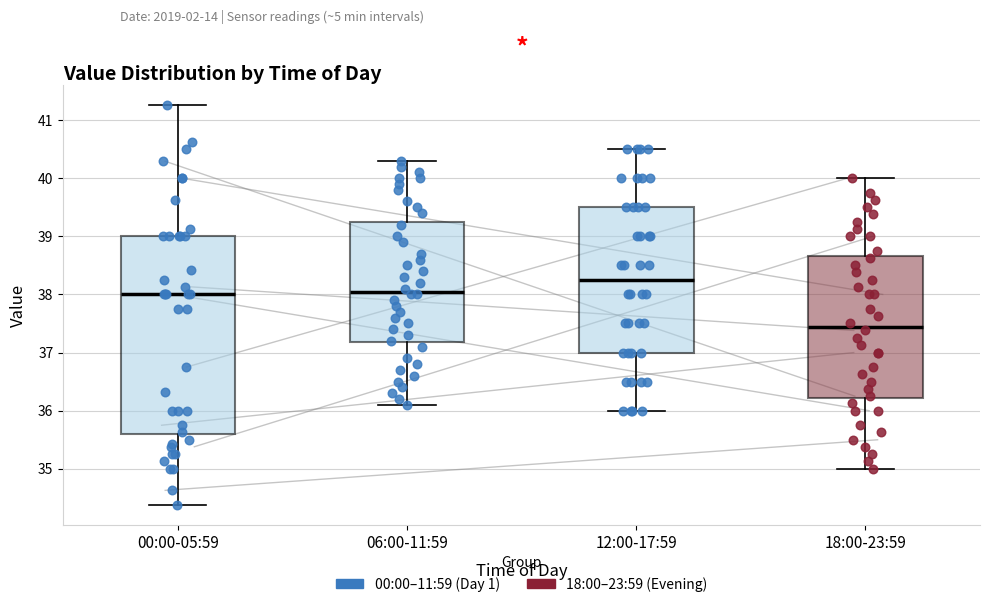

Which box is the tallest, from its lower edge to its upper edge?

00:00-05:59